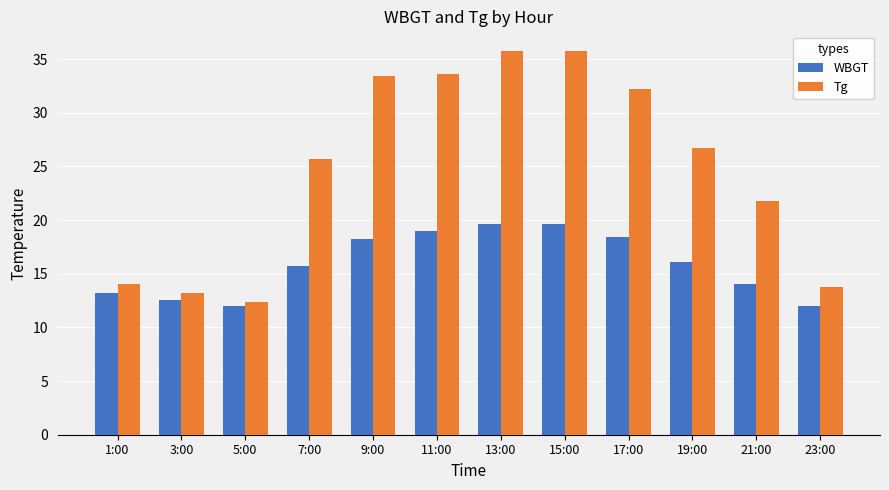

The value of WBGT at 3:00 is 12.6. True or false?

True